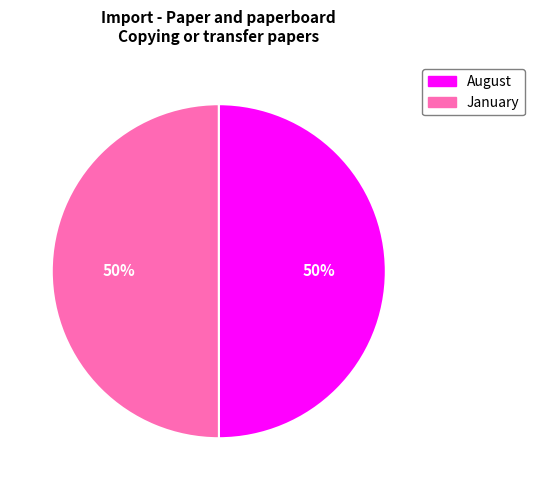

To the nearest percent, what is the average slice percentage?

50%